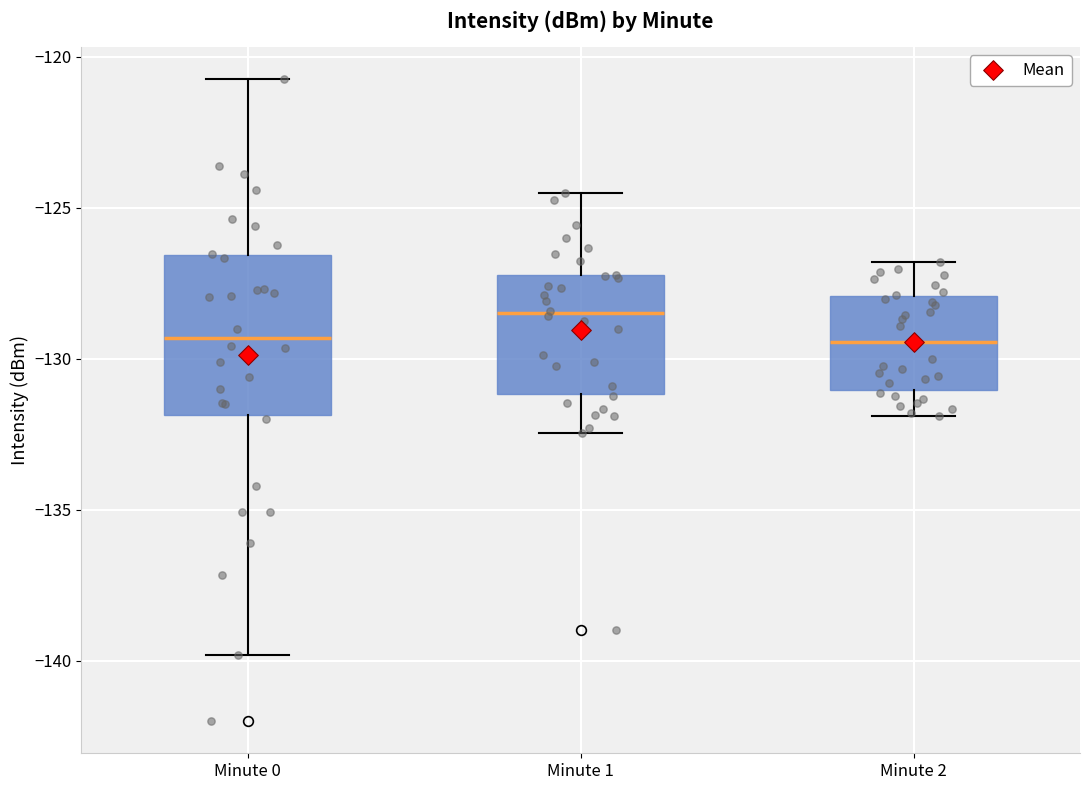

Reading left to right, transcribe this box plot: for each box, give where its median line is, the range the box spans, and where its two whiskers end, as read against the y-axis. The values are not printed on the chart, so give them approximately, as read against the axis.

Minute 0: median -129.5, box -132.0 to -126.5, whiskers -140.0 to -120.5
Minute 1: median -128.5, box -131.0 to -127.0, whiskers -132.5 to -124.5
Minute 2: median -129.5, box -131.0 to -128.0, whiskers -132.0 to -127.0